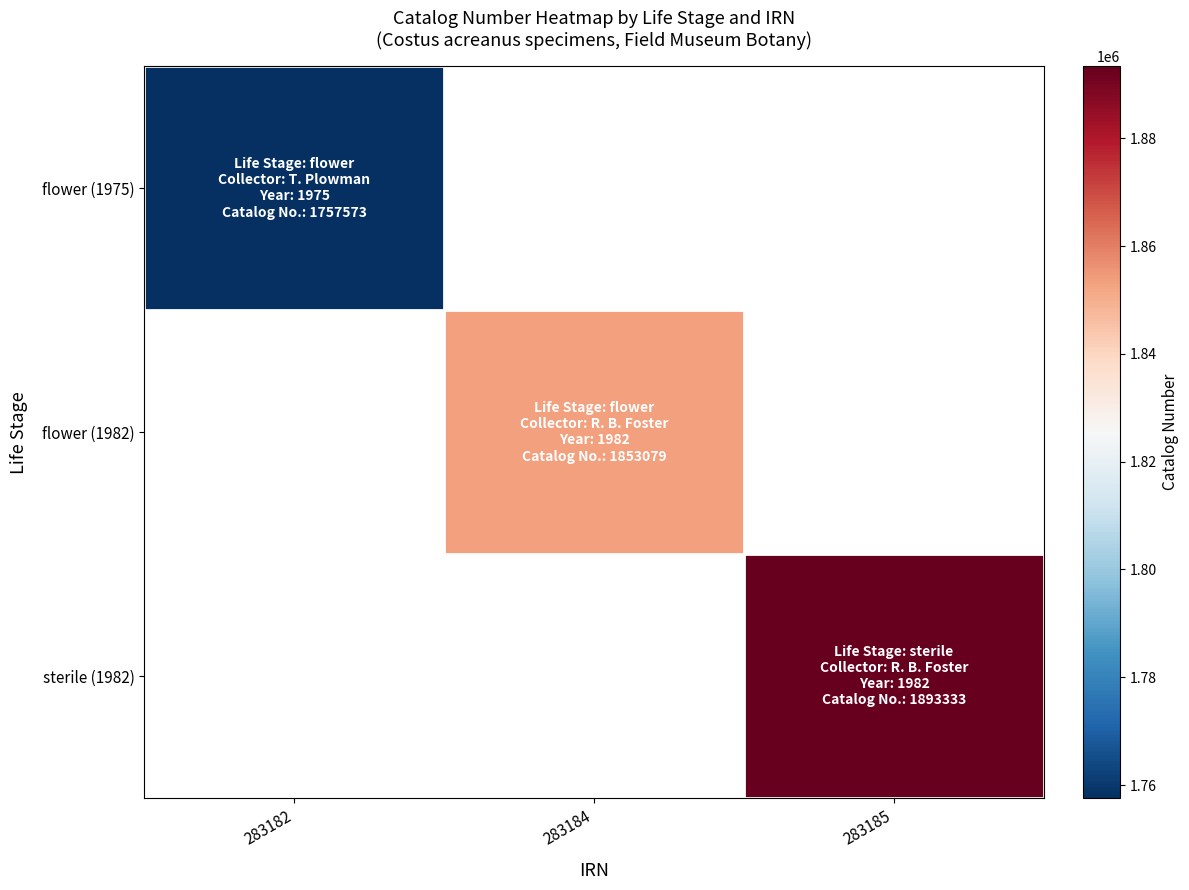

How many categories are shown in the chart?

3